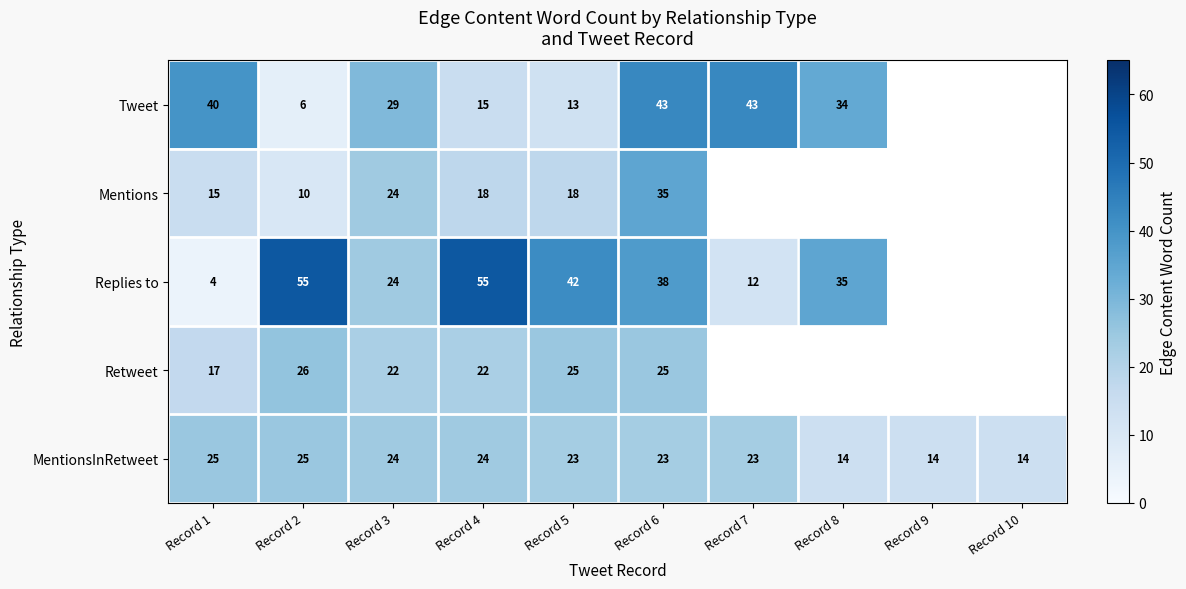

What is the difference between the highest and lowest values at Record 3?

7